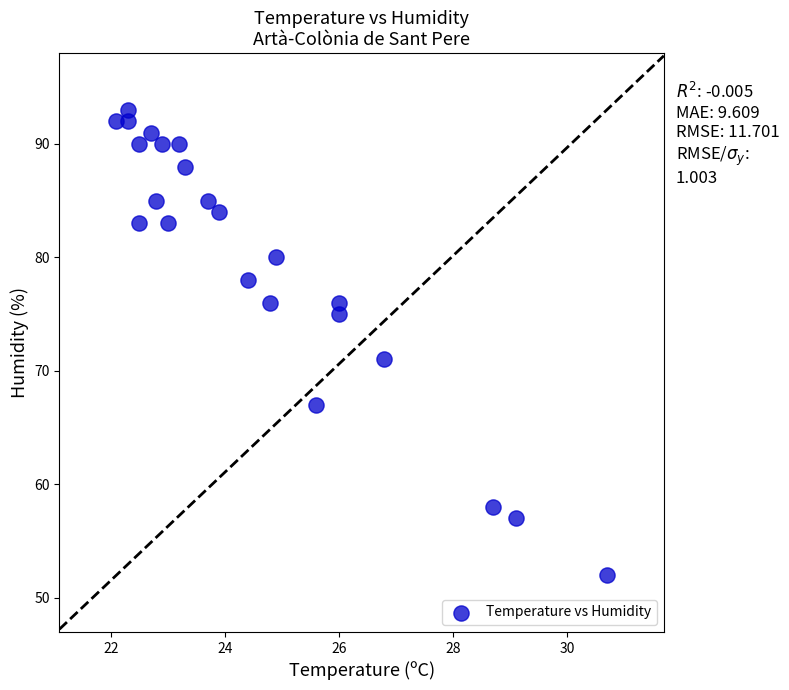

What Y value in the scatter plot is closest to 72?

71